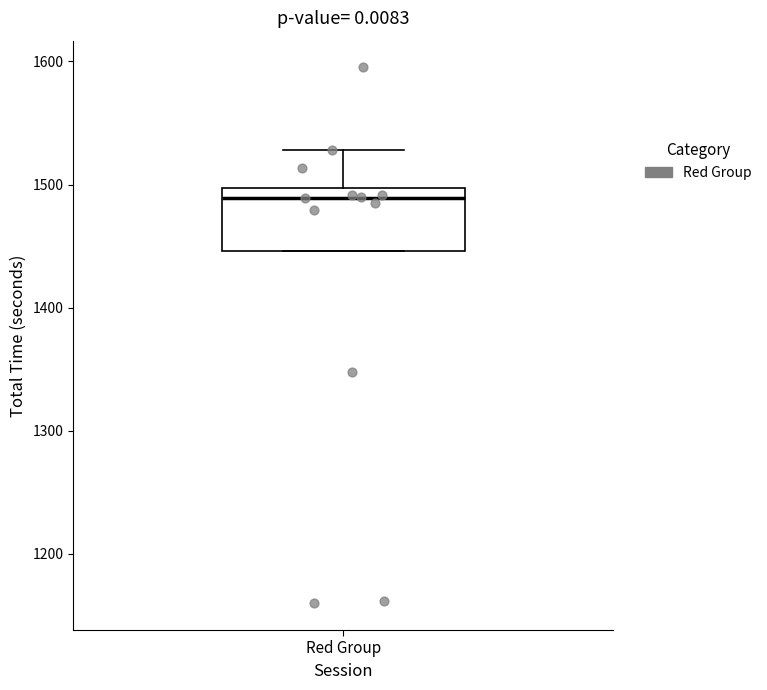

Transcribe this box plot: give where the median line is, the range the box spans, and where the two whiskers end, as read against the y-axis. The values are not printed on the chart, so give them approximately, as read against the axis.

median 1490, box 1450 to 1500, whiskers 1450 to 1530